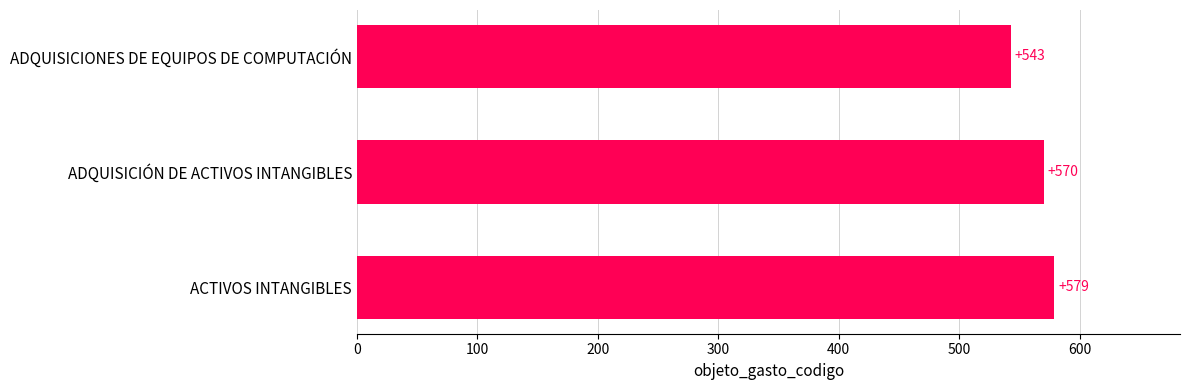

What is the minimum value shown in the chart?

543